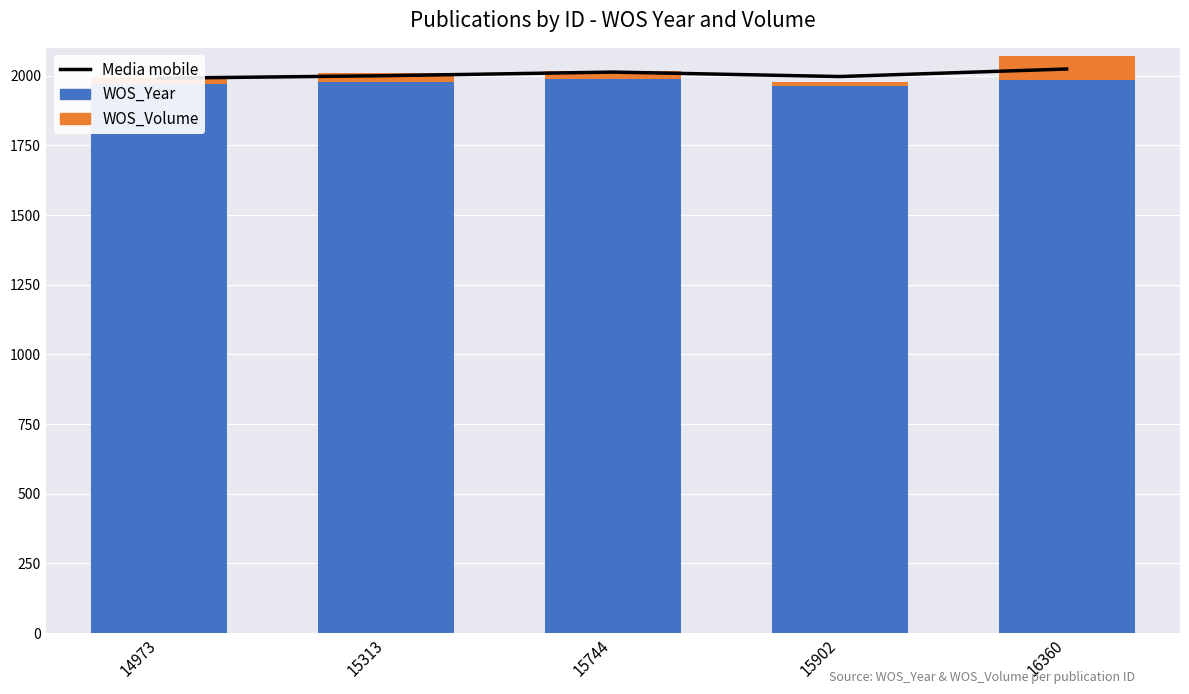

What is the total value across all series at 15313?

4009